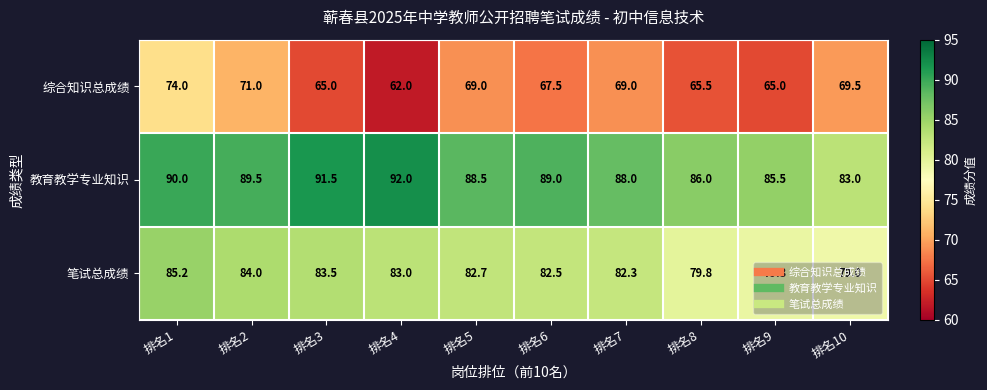

Where does the 教育教学专业知识 series first go above 89?

排名1